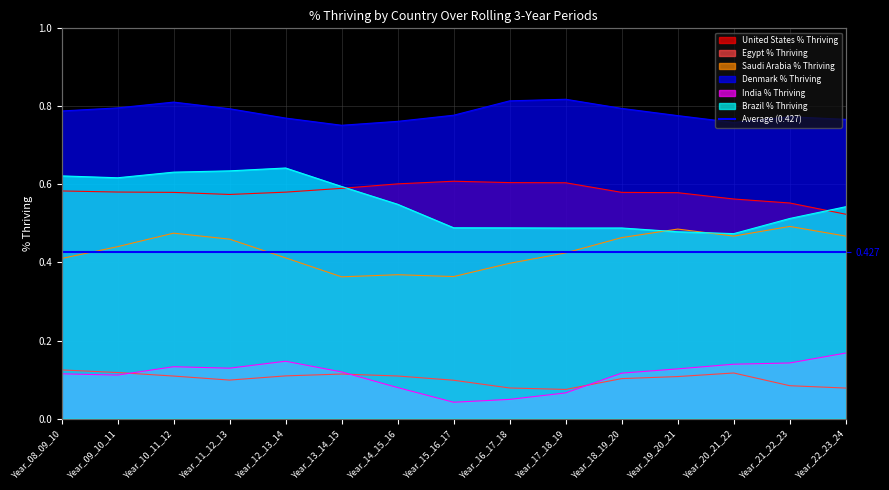

True or false: Saudi Arabia % Thriving and Denmark % Thriving cross at least once.

False